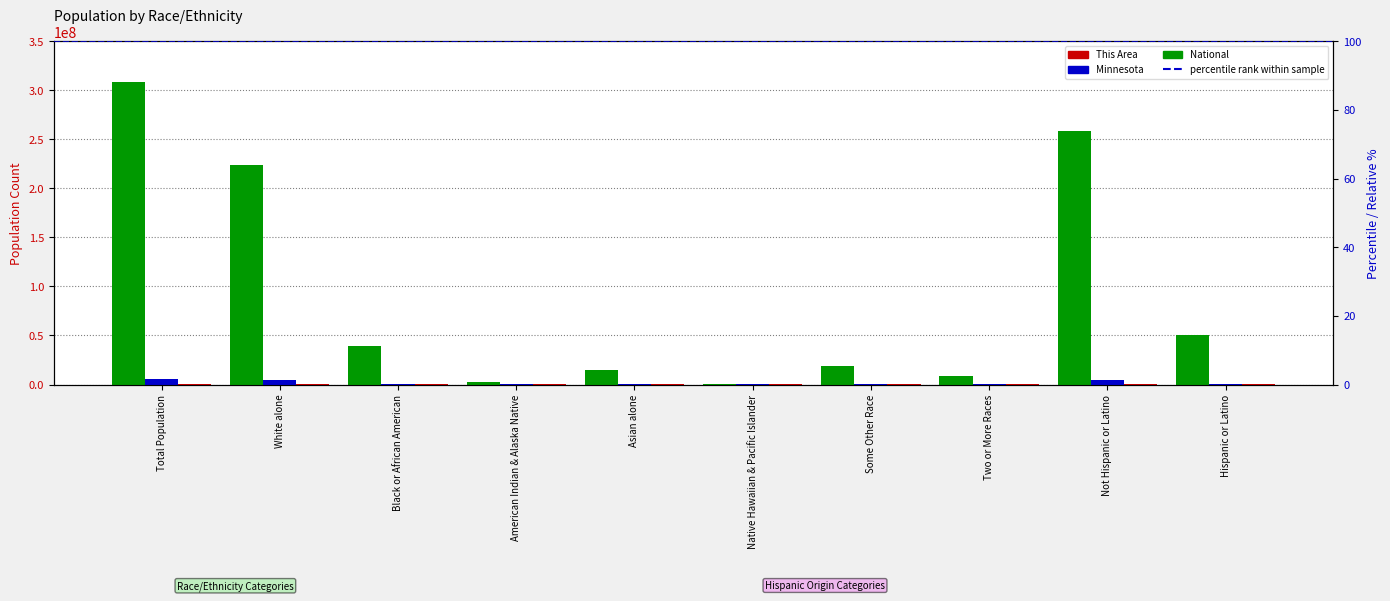

What is the total value across all series at Some Other Race?

19210630